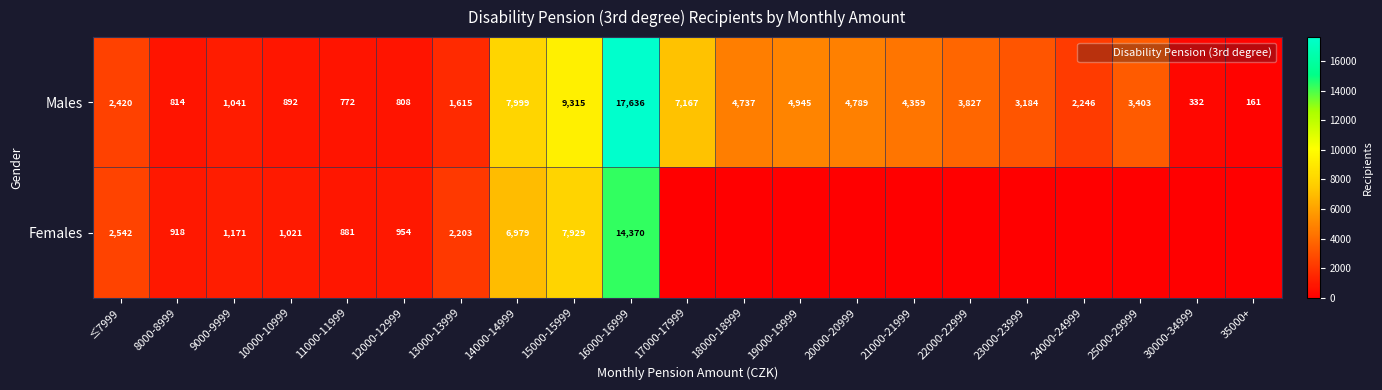

The value of Males at 25000-29999 is 3403. True or false?

True